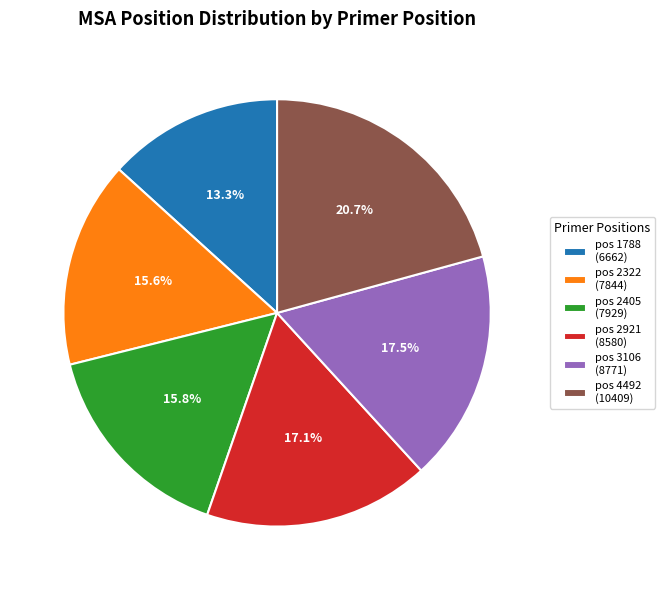

Which slice is the largest?

pos 4492 (10409)